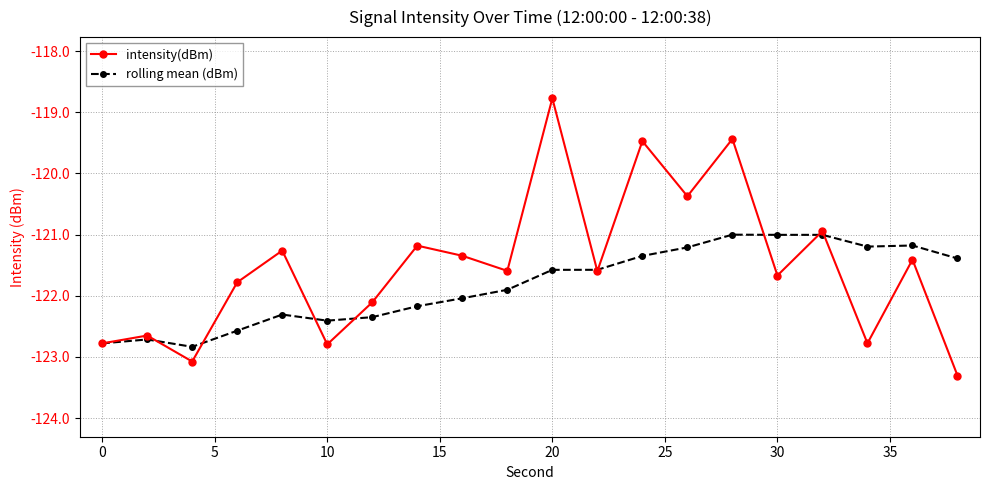

What is the value of the intensity(dBm) point at the 4th from the left?

-121.8